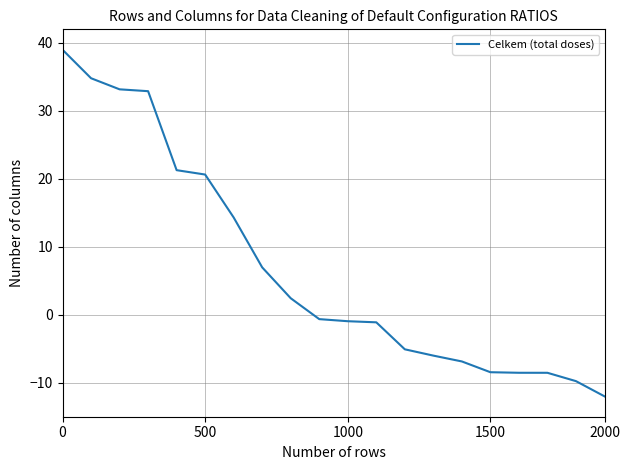

What is the smallest value displayed?

-12.0